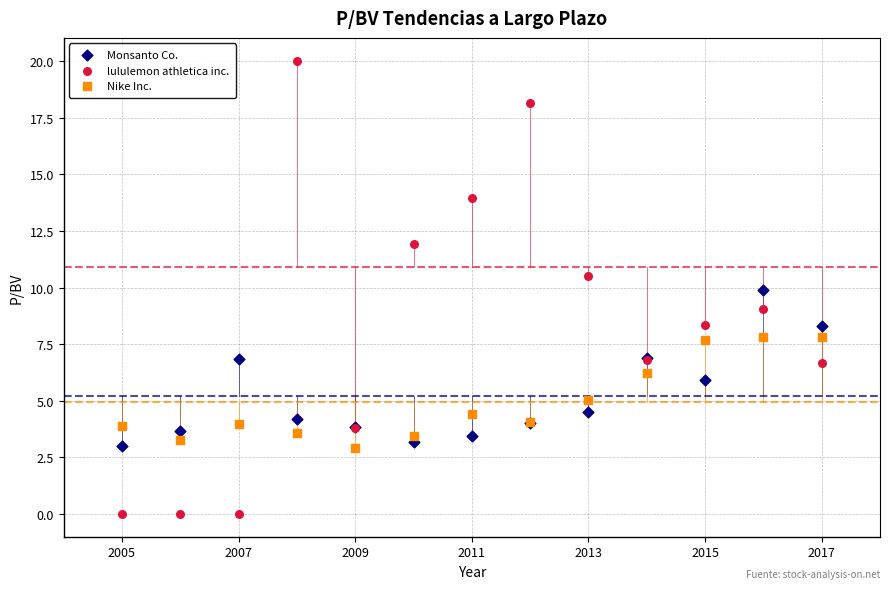

Which series reaches the maximum Y coordinate?

lululemon athletica inc.